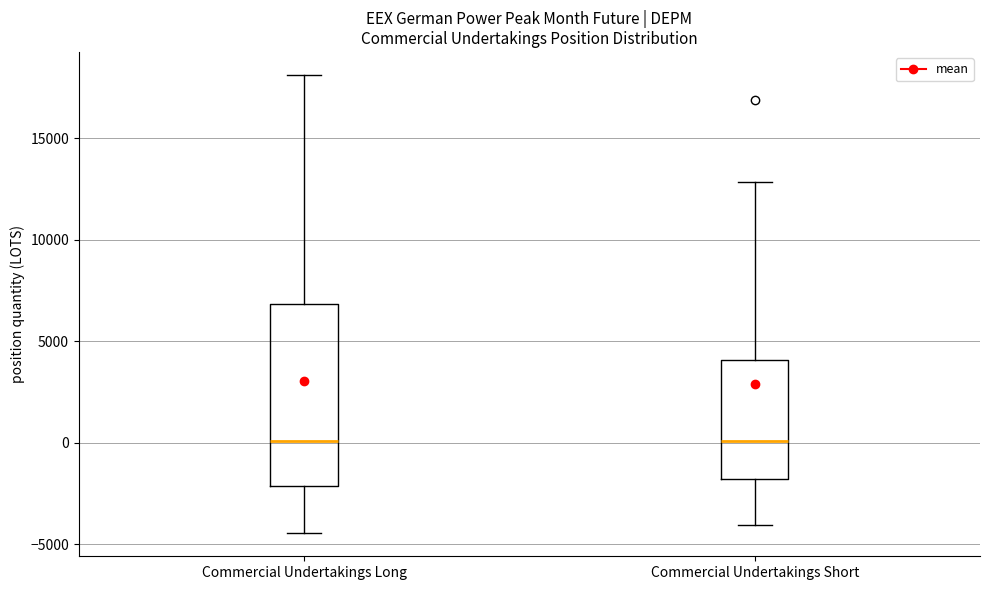

Reading left to right, read every box against the y-axis: the position of its median line, the range the box covers, and the ends of its whiskers. The values are not printed on the chart, so give them approximately, as read against the axis.

Commercial Undertakings Long: median 0, box -2000 to 7000, whiskers -4500 to 18000
Commercial Undertakings Short: median 0, box -2000 to 4000, whiskers -4000 to 13000